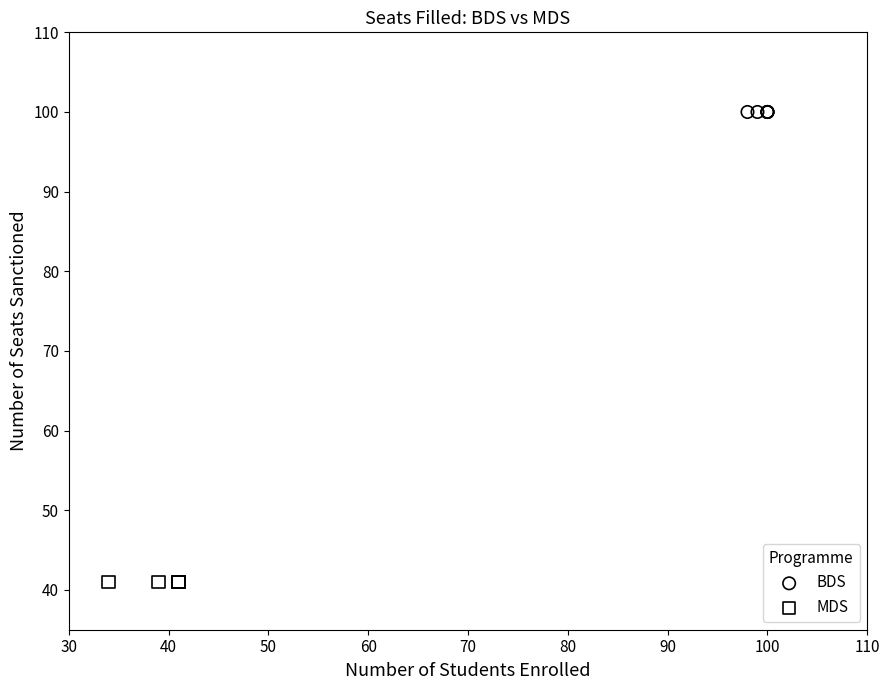

Which series reaches the maximum Y coordinate?

BDS